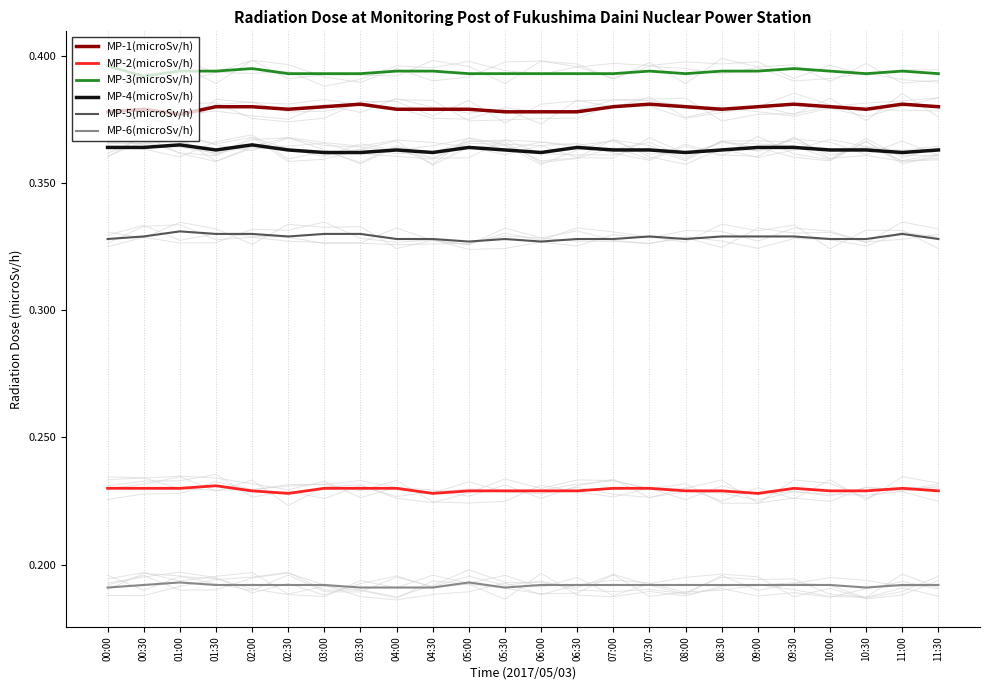

What is the difference between the highest and lowest values at 04:30?

0.2